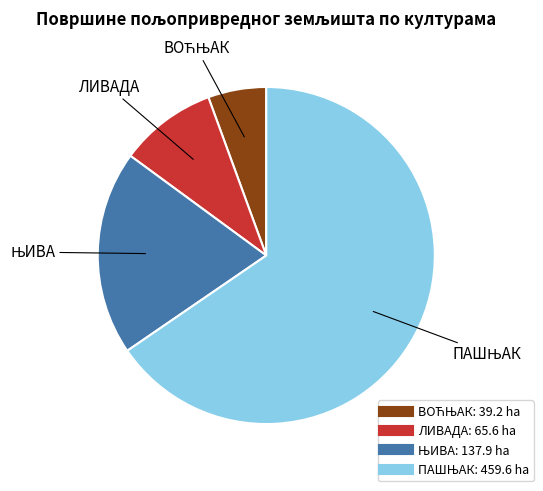

The ЛИВАДА slice represents 9% of the pie. True or false?

True